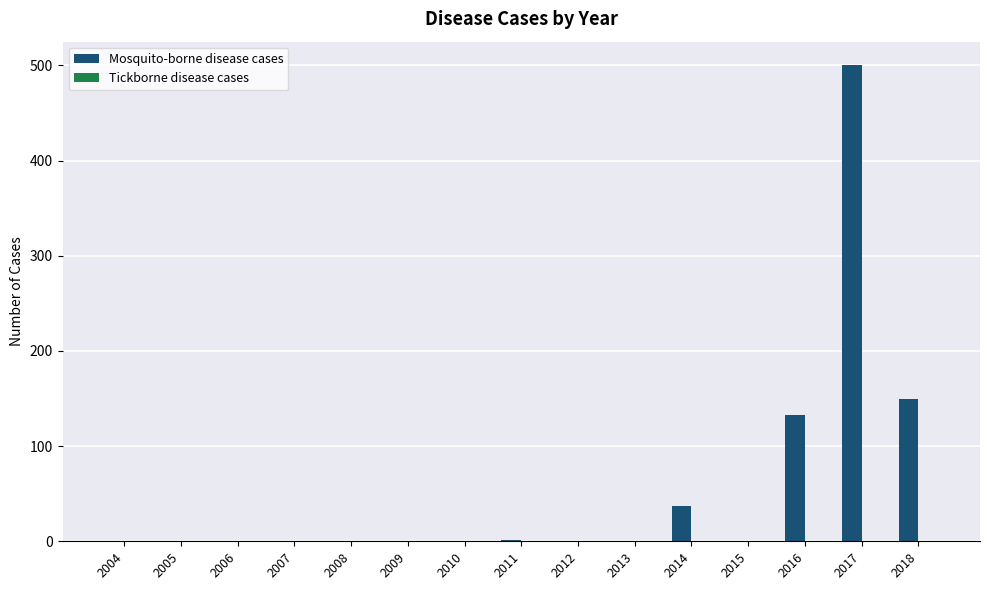

The value at 2006 is 0. True or false?

True